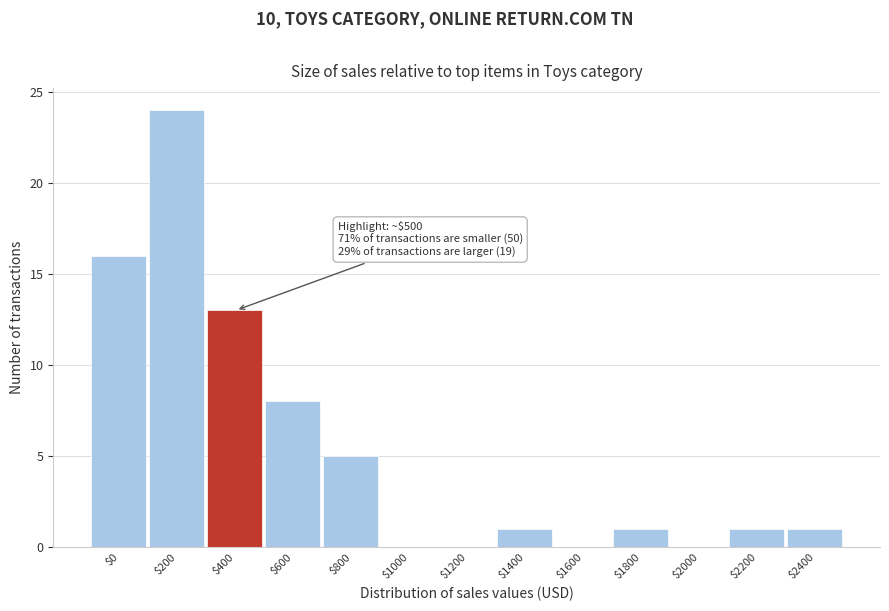

At which label is the value closest to 12?

$400